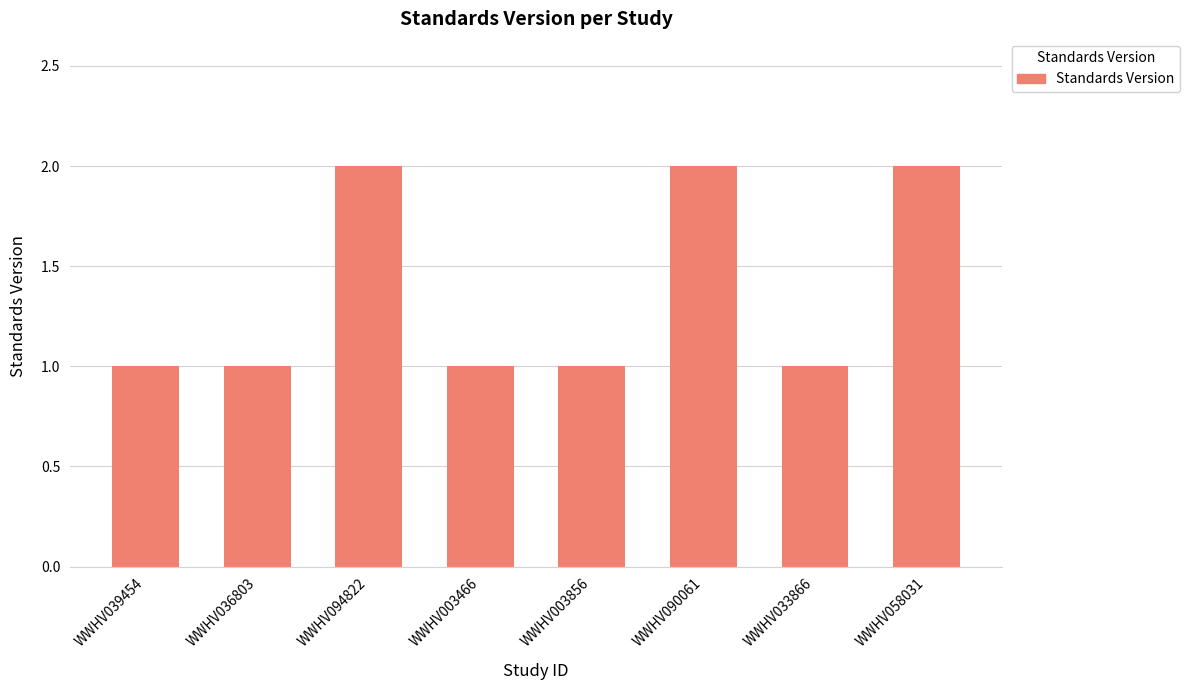

True or false: the data shows 2 at WWHV090061.

True